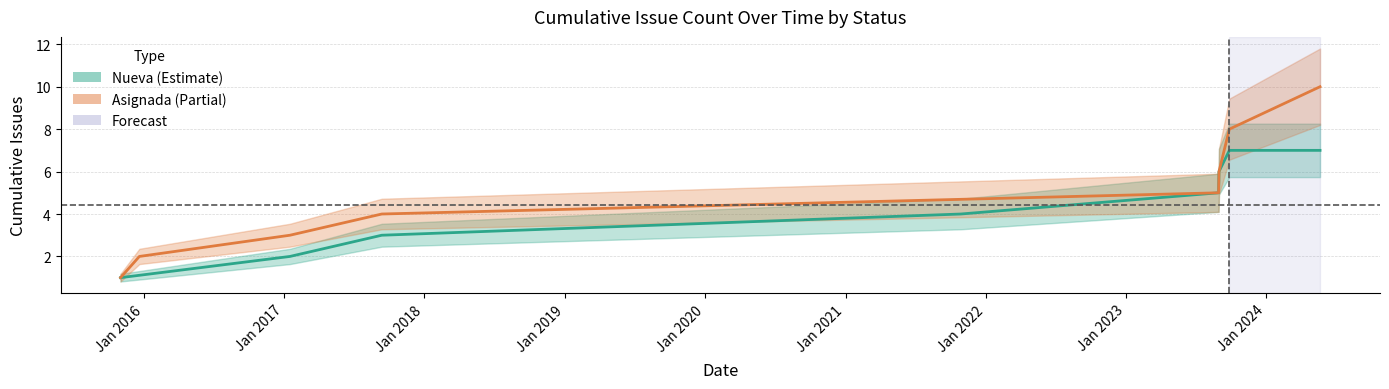

What are all the series names shown in the legend?

Nueva, Asignada